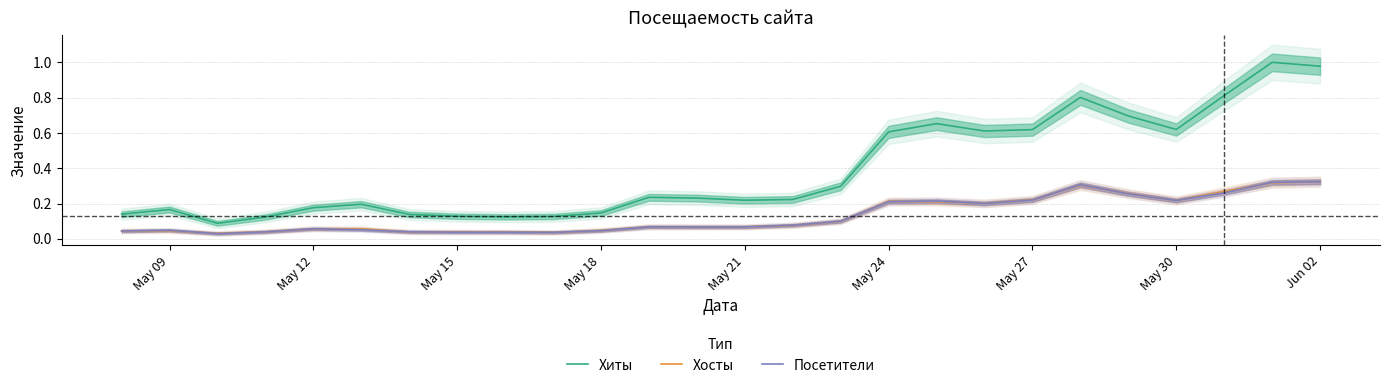

Which series has the largest range (max minus min)?

Хиты